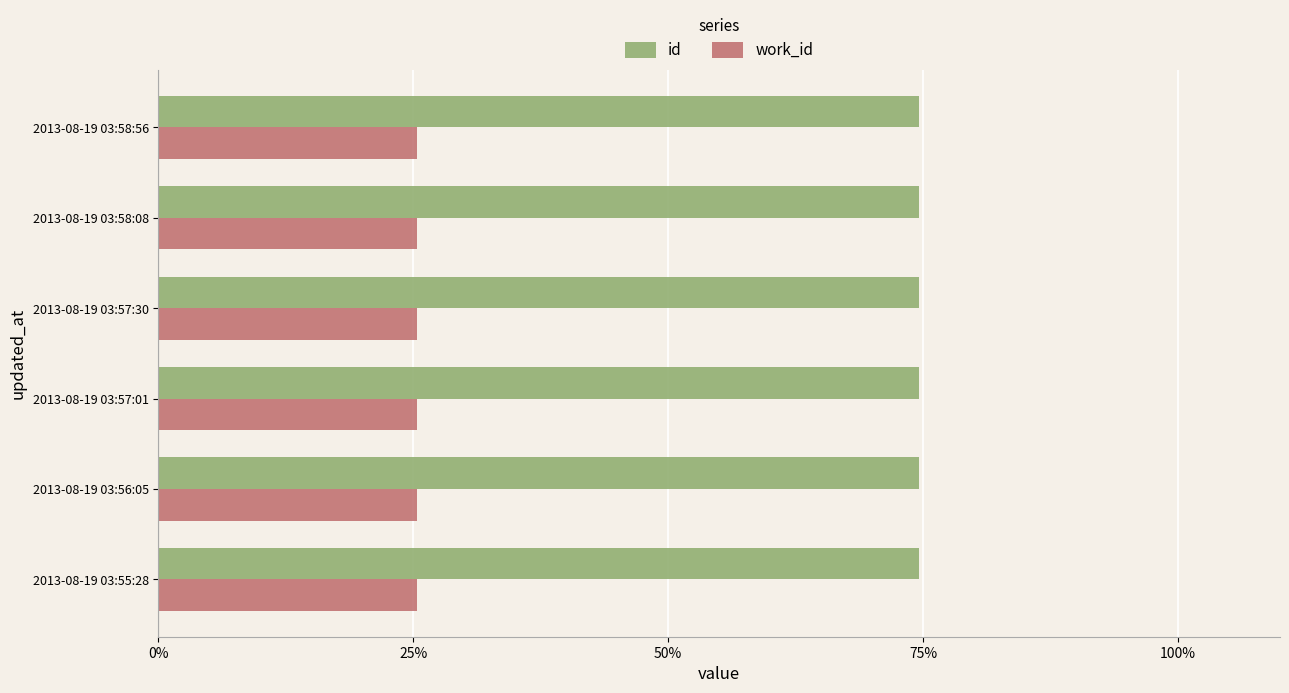

What is the average value of the id series?

74.6